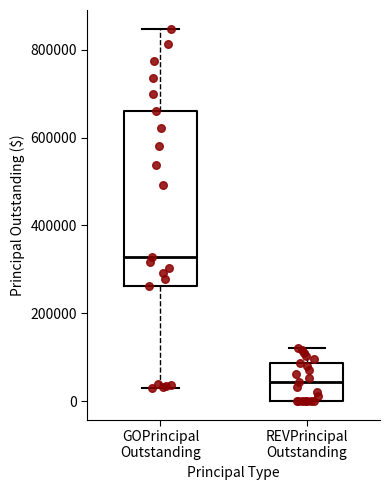

Reading left to right, read every box against the y-axis: the position of its median line, the range the box covers, and the ends of its whiskers. The values are not printed on the chart, so give them approximately, as read against the axis.

GOPrincipal Outstanding: median 320000, box 260000 to 660000, whiskers 40000 to 840000
REVPrincipal Outstanding: median 40000, box 0 to 80000, whiskers 0 to 120000